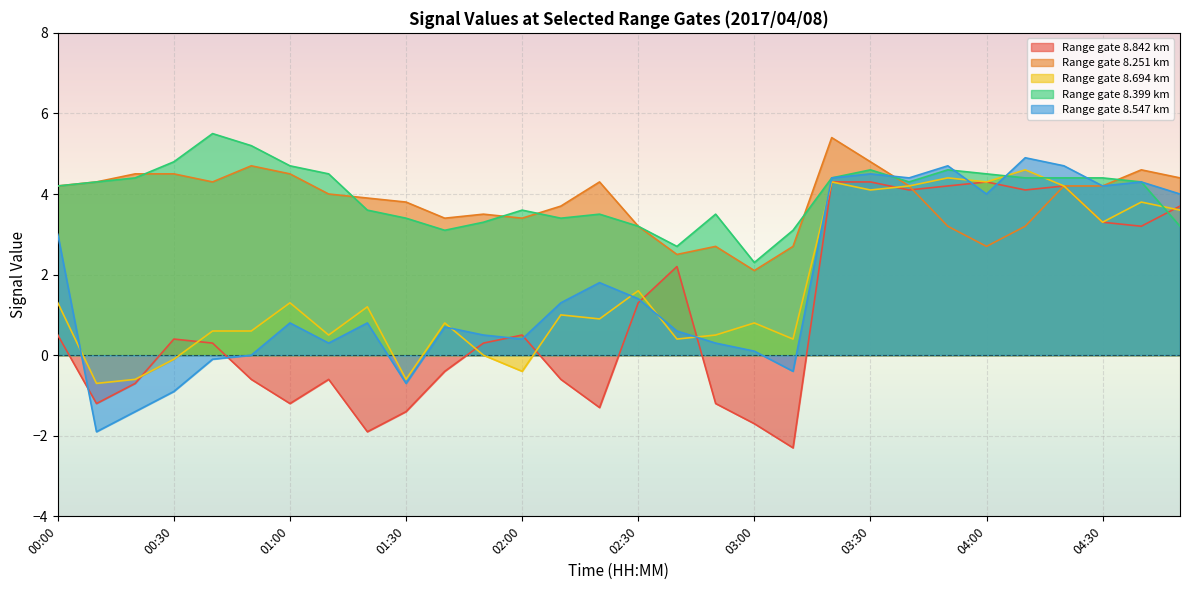

The 8.547 series shows 6.2 at 03:30. True or false?

False